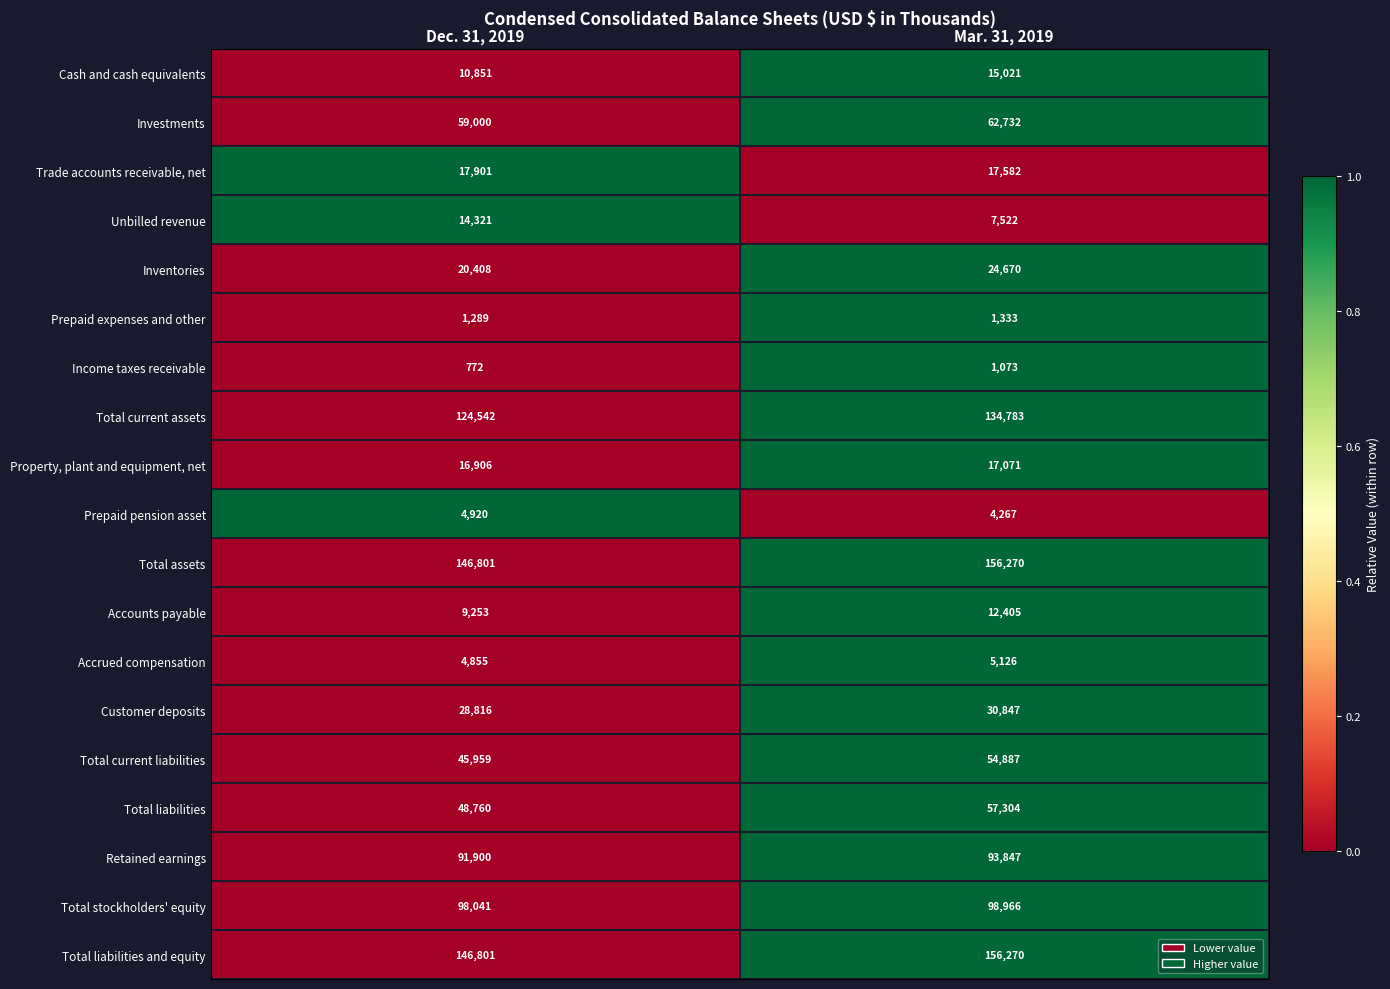

List the labels in order of Total liabilities and equity value, smallest first.

Dec. 31, 2019, Mar. 31, 2019